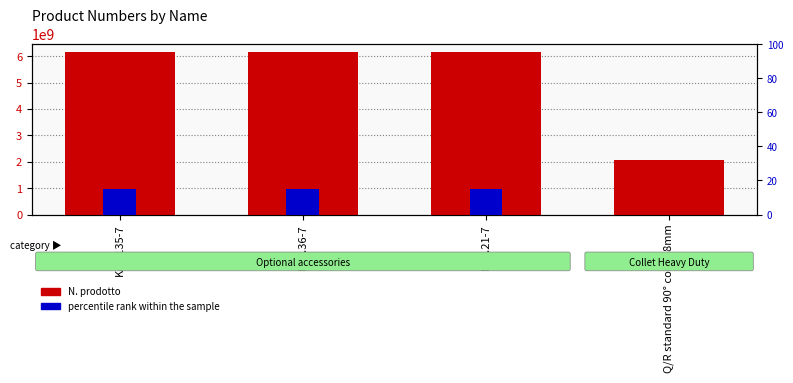

True or false: N. prodotto has a value of 6151705230.0 at KA3.36-7.

True